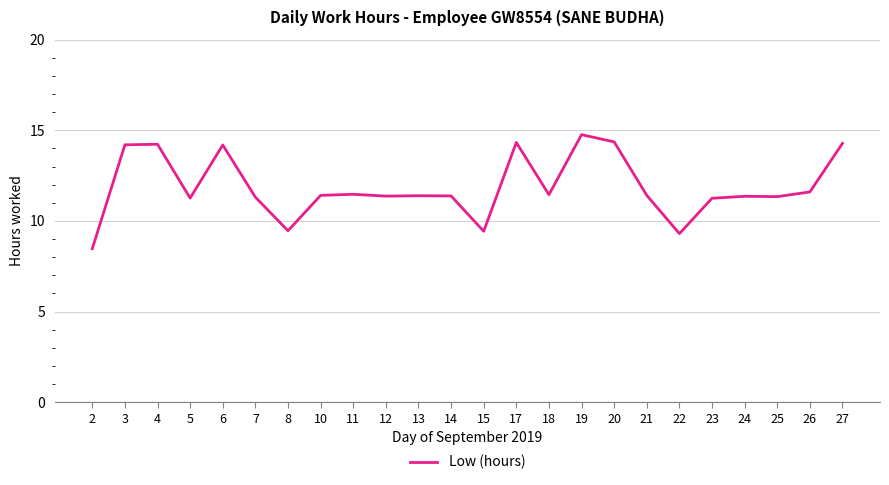

At which label does the data first exceed 11?

3